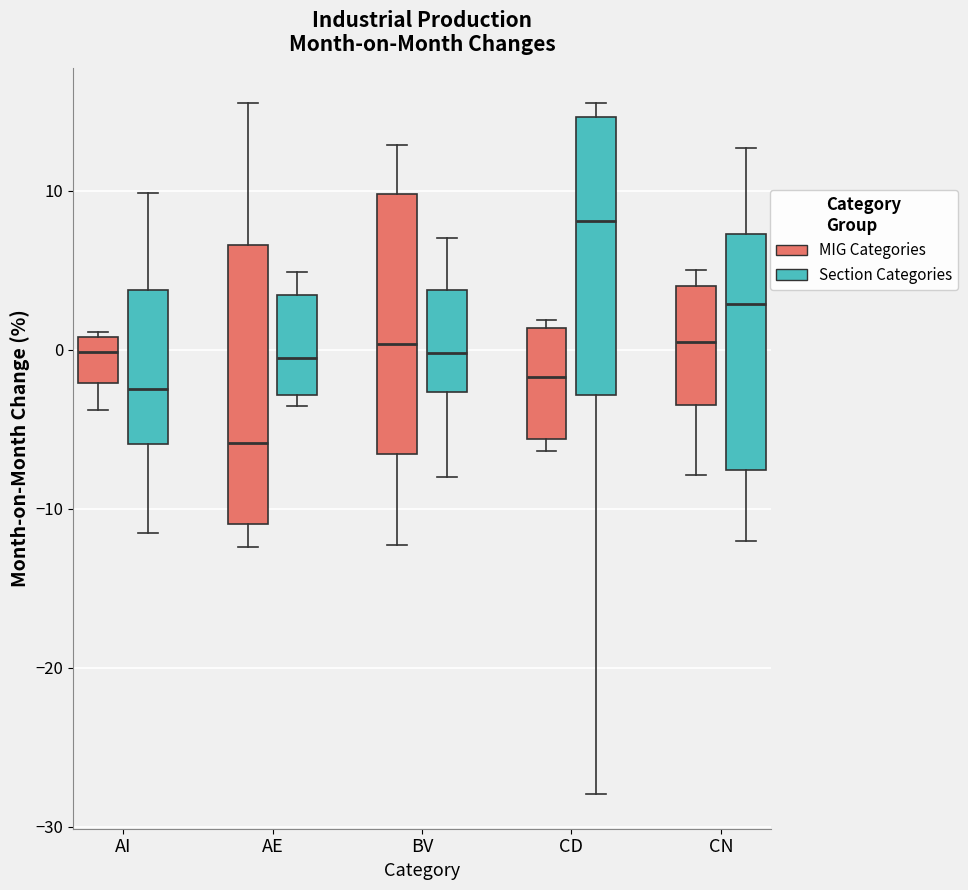

Which box has the highest median line?

CD (Section Categories)